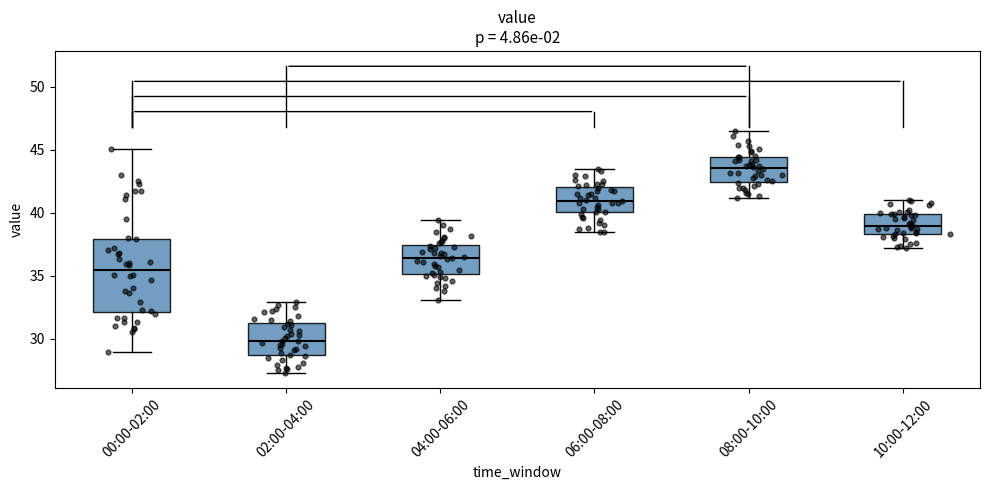

Where does the median line of the box for 04:00-06:00 sit on the y-axis? The values are not printed on the chart, so give them approximately, as read against the axis.

36.5